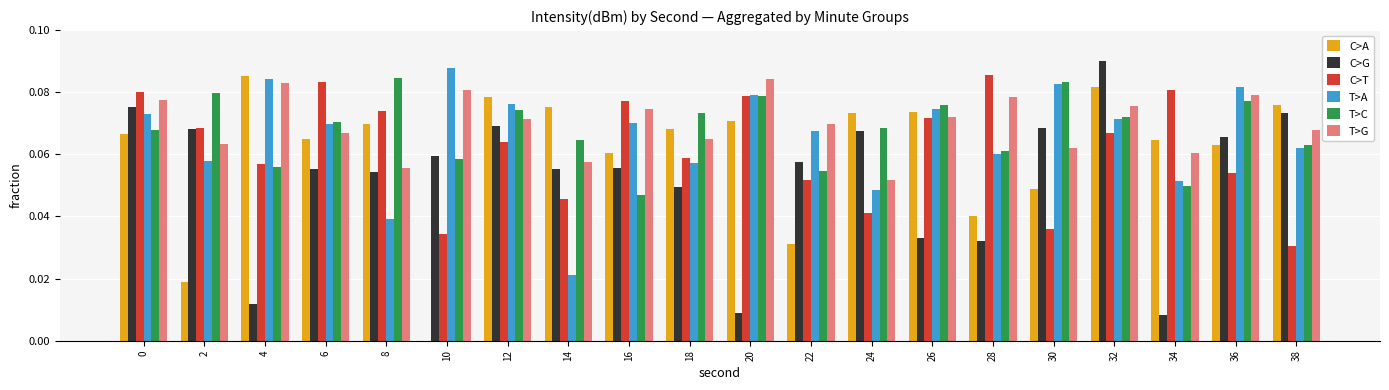

Which label corresponds to the largest value in the chart?

32